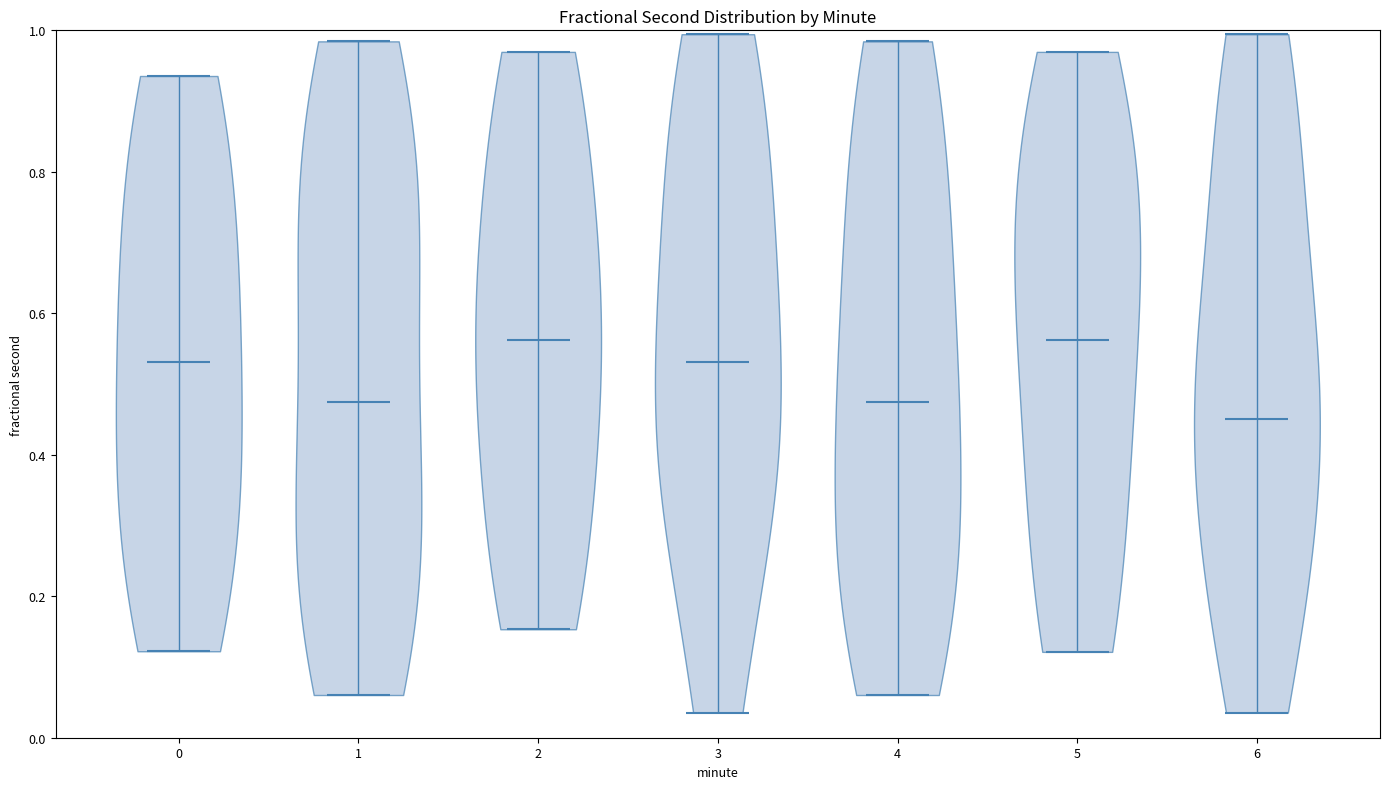

Which violin has the lowest median line?

6